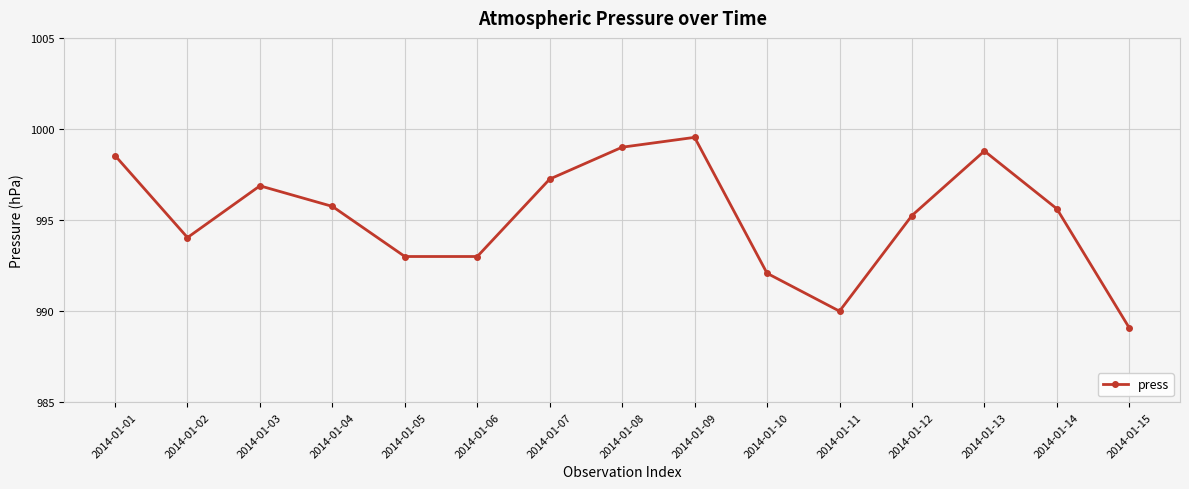

How many lines are shown in the chart?

1